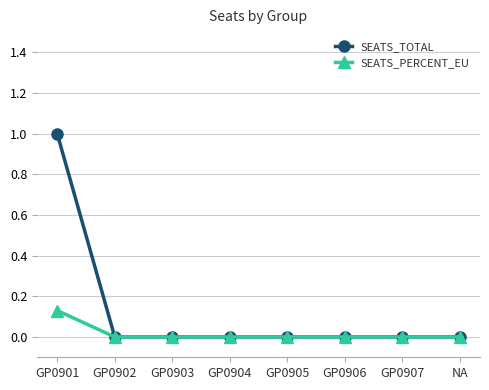

What is the label of the 7th point from the left?

GP0907